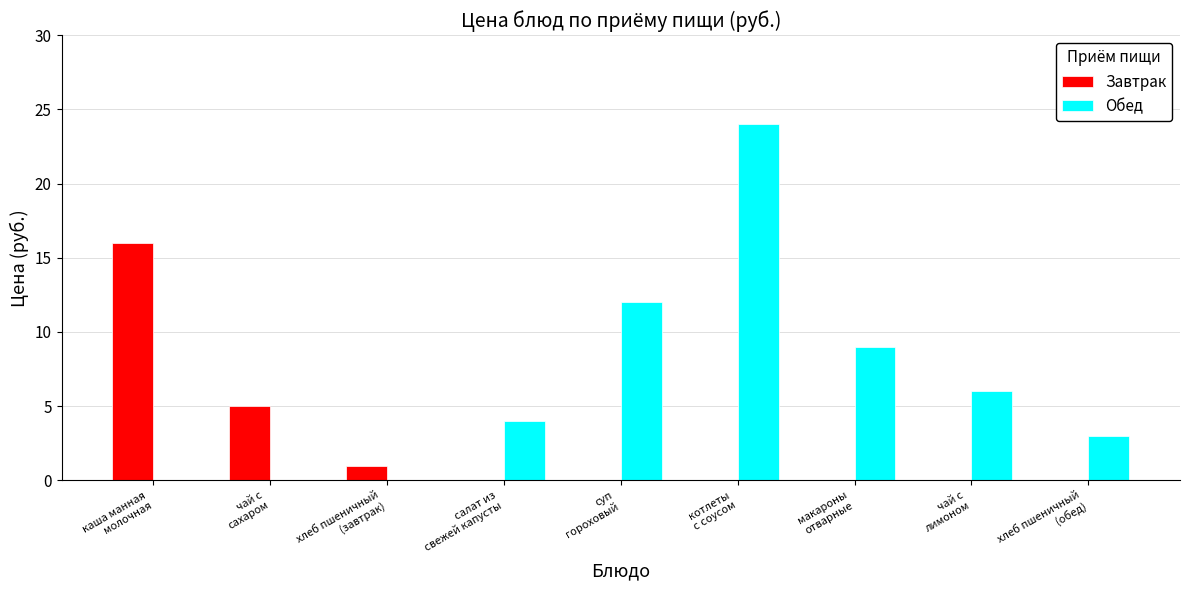

What is the maximum value for Завтрак?

16